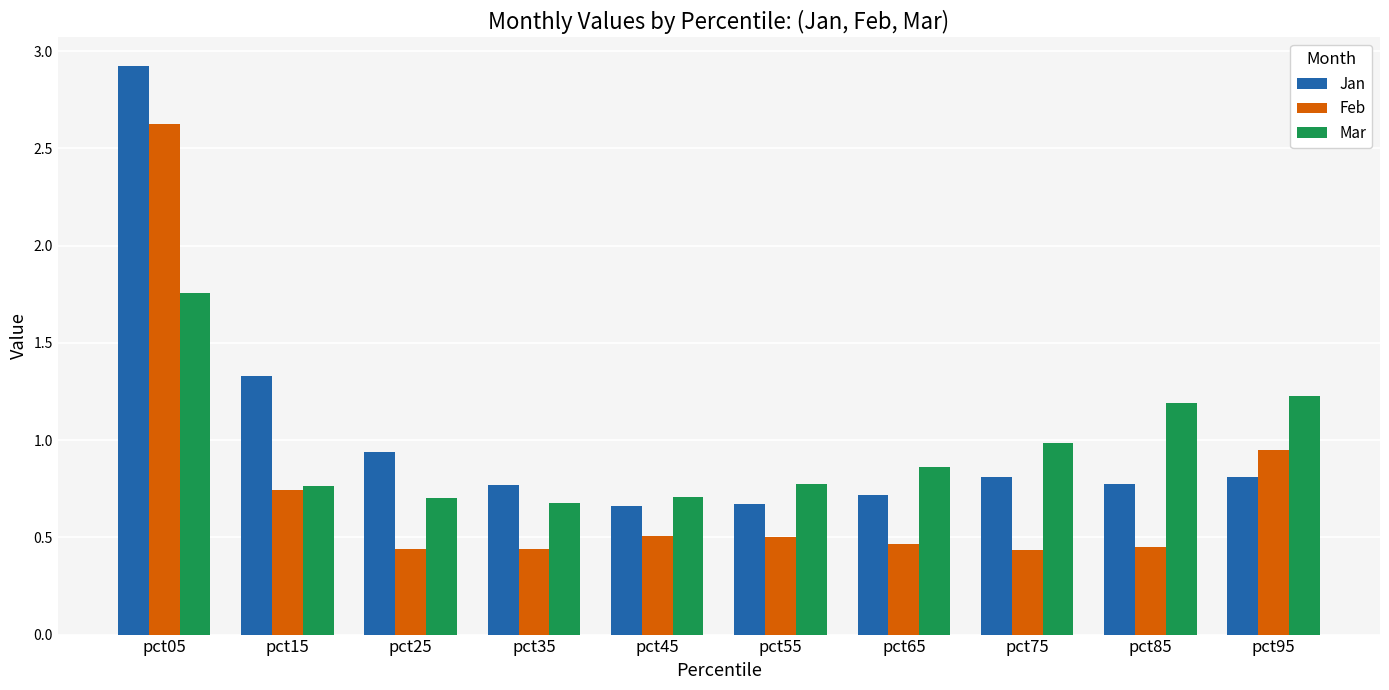

Which series has the largest range (max minus min)?

Jan